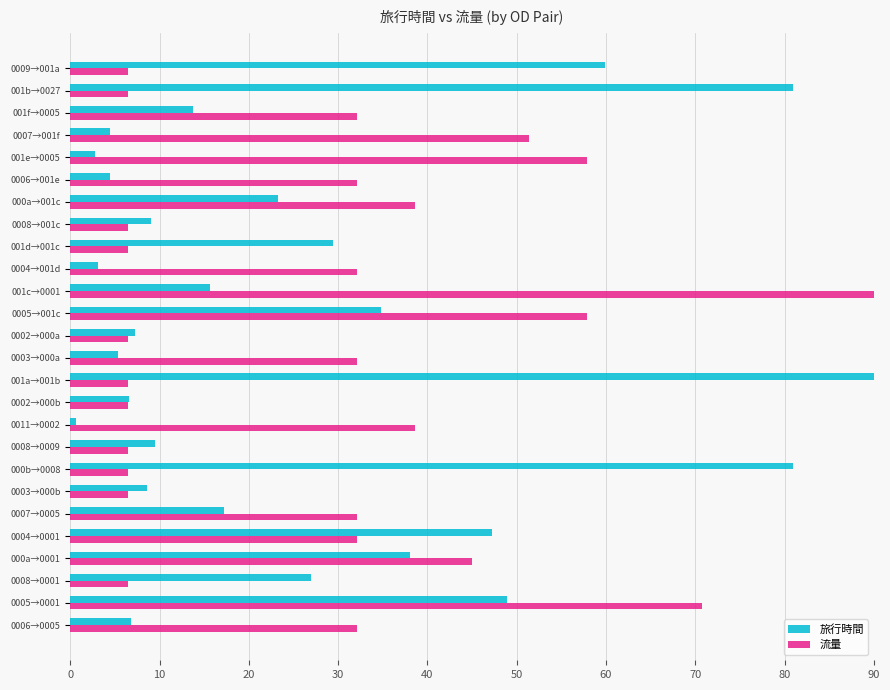

At 0006→0005, list the series in order from largest to smallest.

流量, 旅行時間